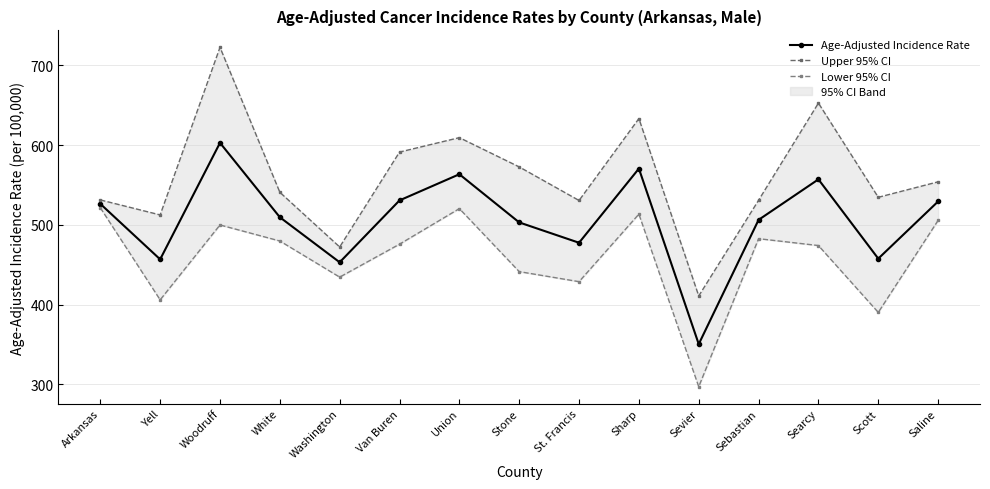

Reading left to right, transcribe all the data shown in this chart.

Age-Adjusted Incidence Rate: 526.4	456.8	602.9	509.6	453.1	530.7	563.5	503.1	477.6	570.6	350.5	506.3	557.1	457.7	529.4
Upper 95% CI: 531.3	512.5	722.6	540.9	472.3	591.3	609.4	572.7	530.6	633.3	410.9	530.9	652.7	534.6	554.0
Lower 95% CI: 521.5	406.0	499.9	479.8	434.5	475.8	520.4	441.4	428.8	513.5	297.1	482.7	474.1	390.3	505.6